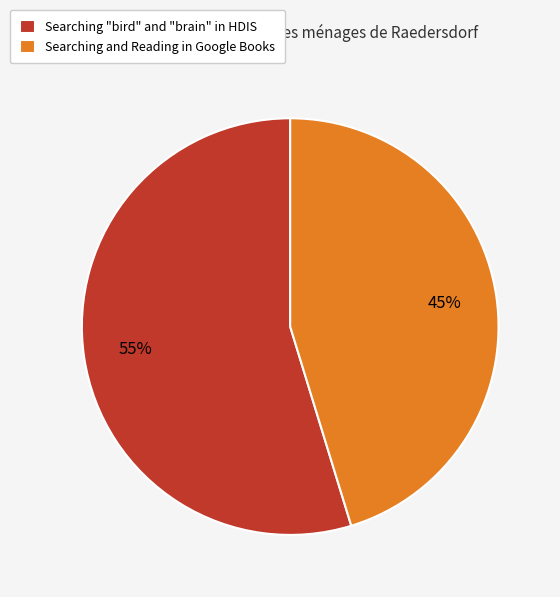

Is there any slice that represents more than half of the pie?

Yes